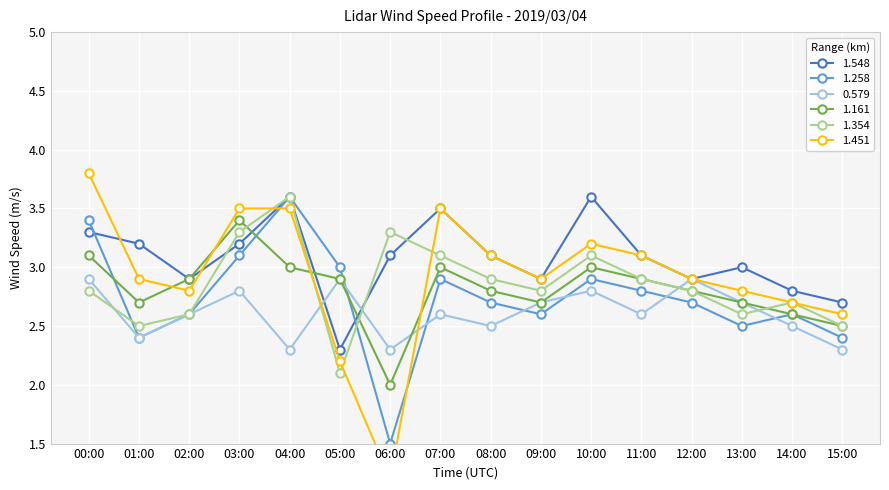

How many lines are shown in the chart?

6